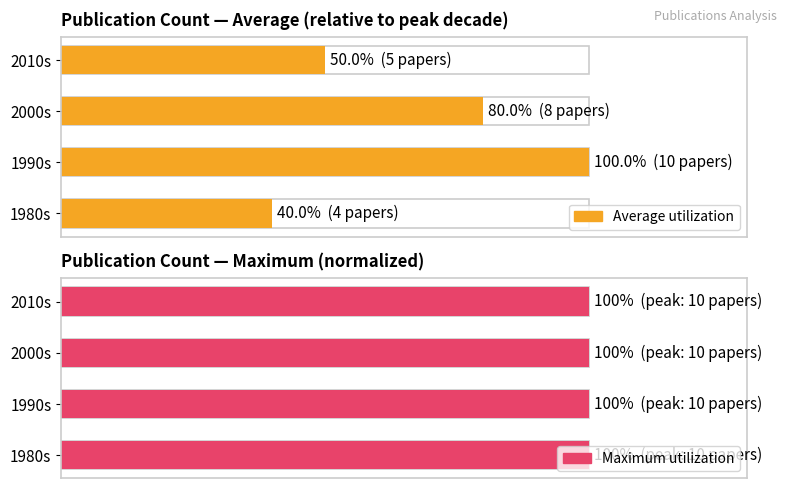

Are the bars horizontal?

Yes